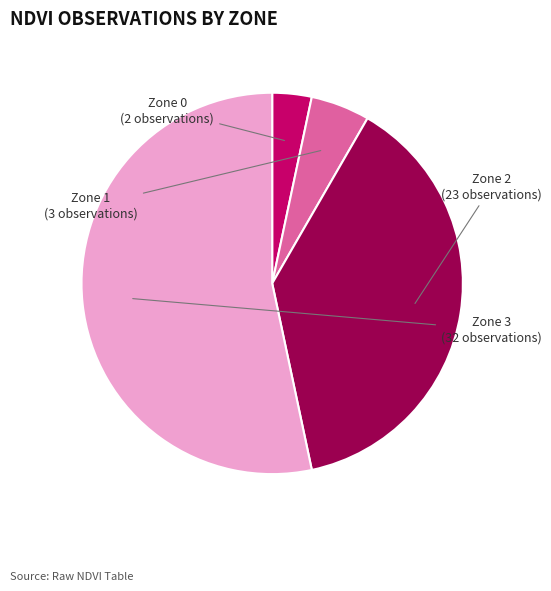

How many segments does this pie chart have?

4